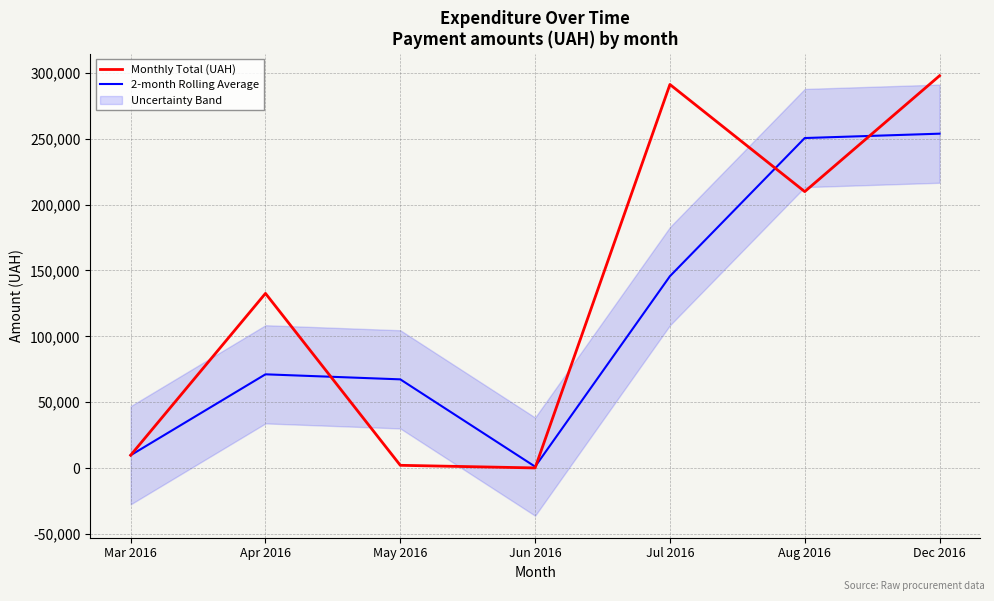

Reading left to right, what are all the values shown in this chart?

Monthly Total (UAH): Mar 2016=9810.9	Apr 2016=132607.6	May 2016=2168.8	Jun 2016=180.0	Jul 2016=291122.5	Aug 2016=209844.2	Dec 2016=297743.9
2-month Rolling Average: Mar 2016=9810.9	Apr 2016=71209.2	May 2016=67388.2	Jun 2016=1174.4	Jul 2016=145651.2	Aug 2016=250483.3	Dec 2016=253794.0